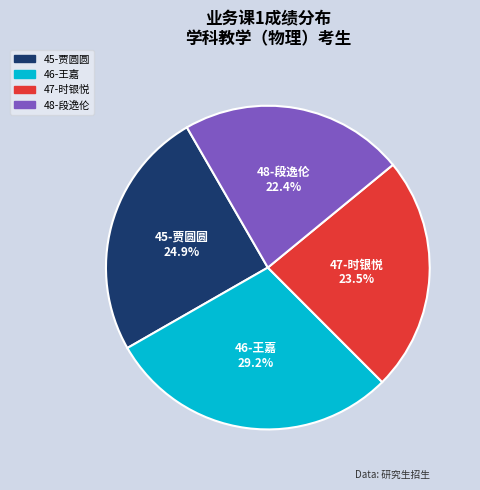

To the nearest percent, what is the difference between the largest and smallest slice percentages?

7%